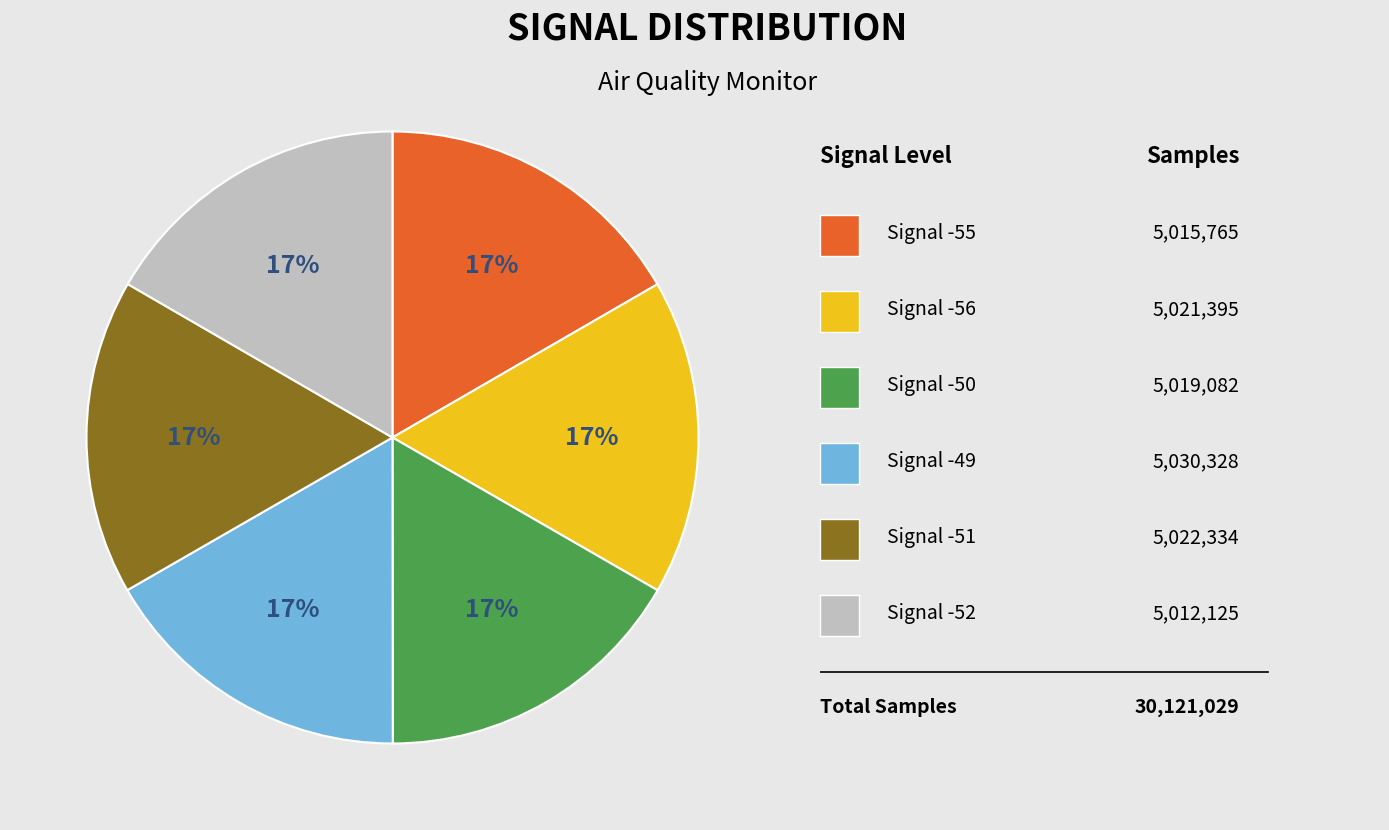

To the nearest percent, what is the average slice percentage?

17%